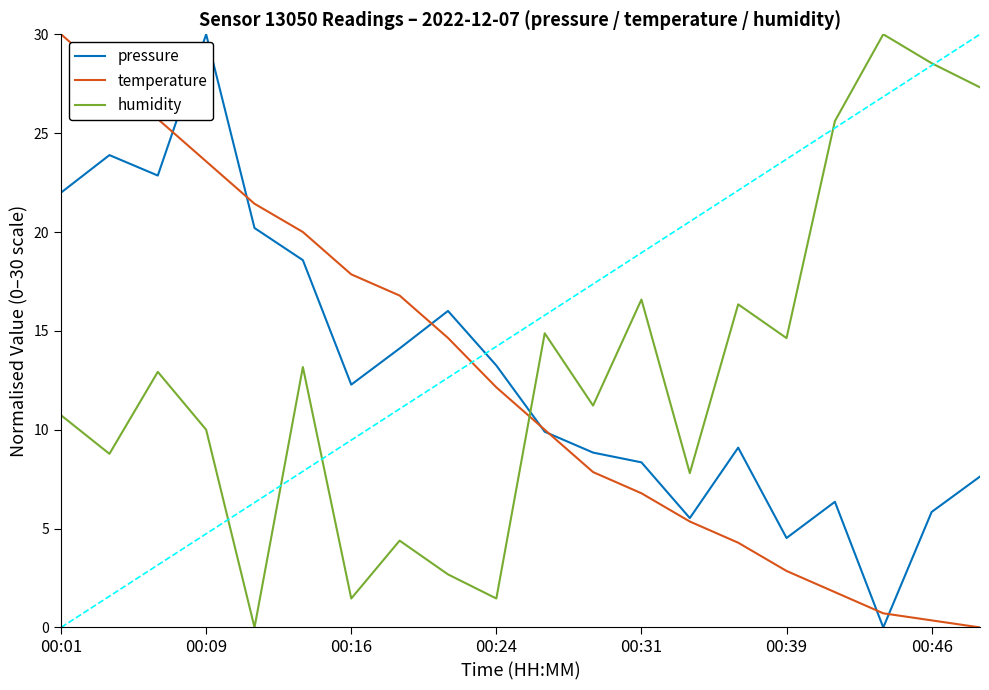

What is the highest value of the pressure series?

30.0